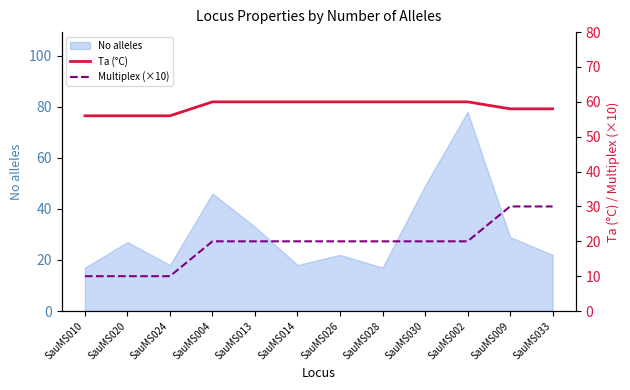

What is the value of the Multiplex (×10) point at the 12th from the left?

30